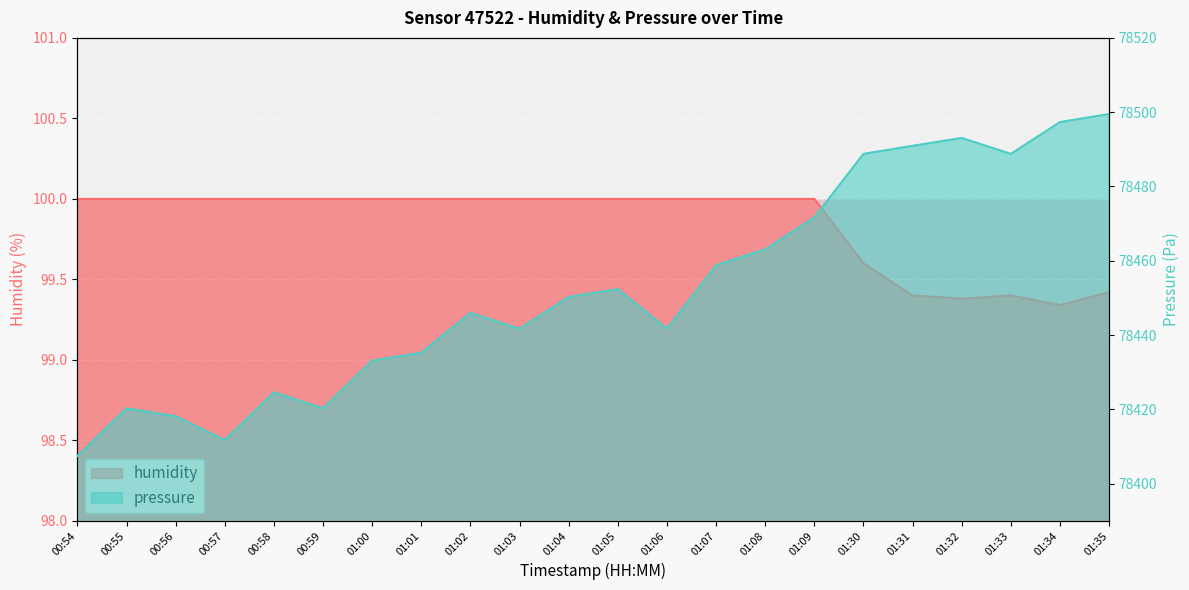

Count the number of data series in this chart.

2